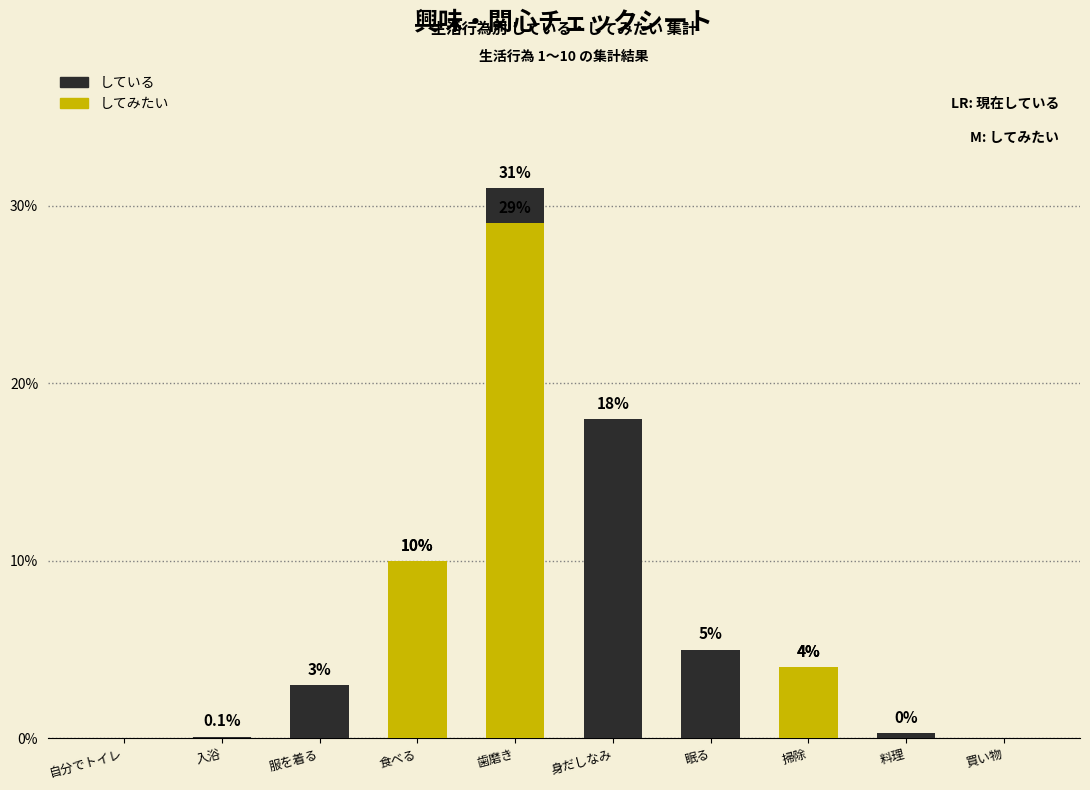

How many data points in している are above 4?

4